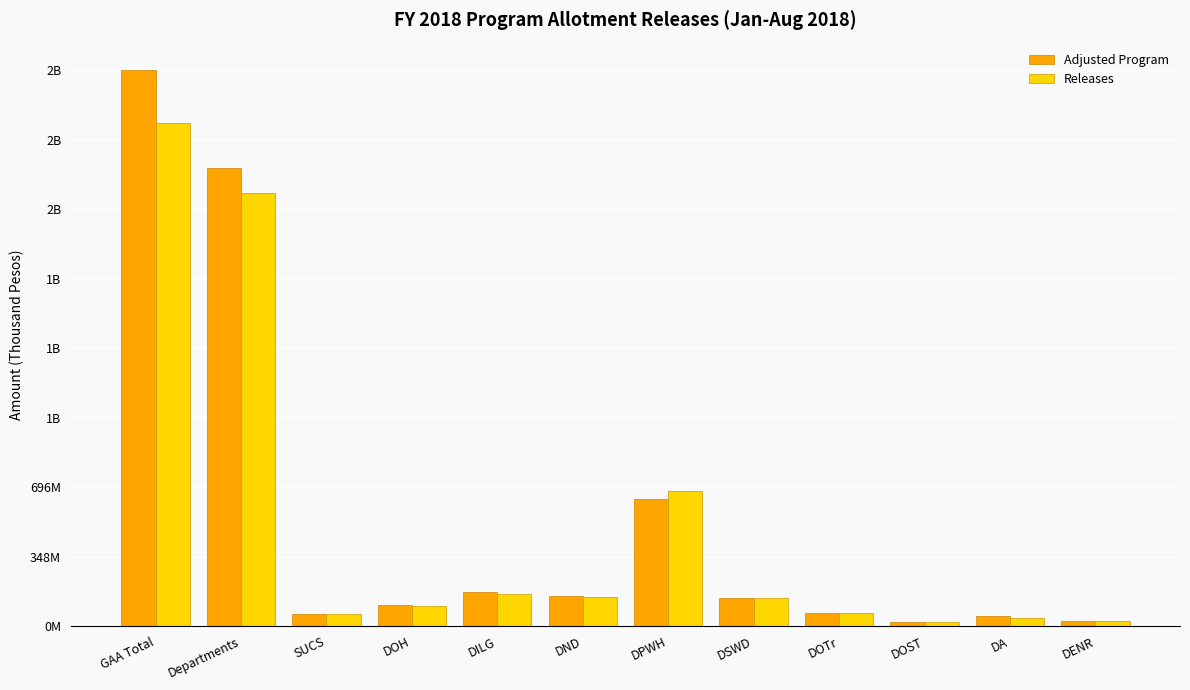

What is the smallest value displayed?

20815621